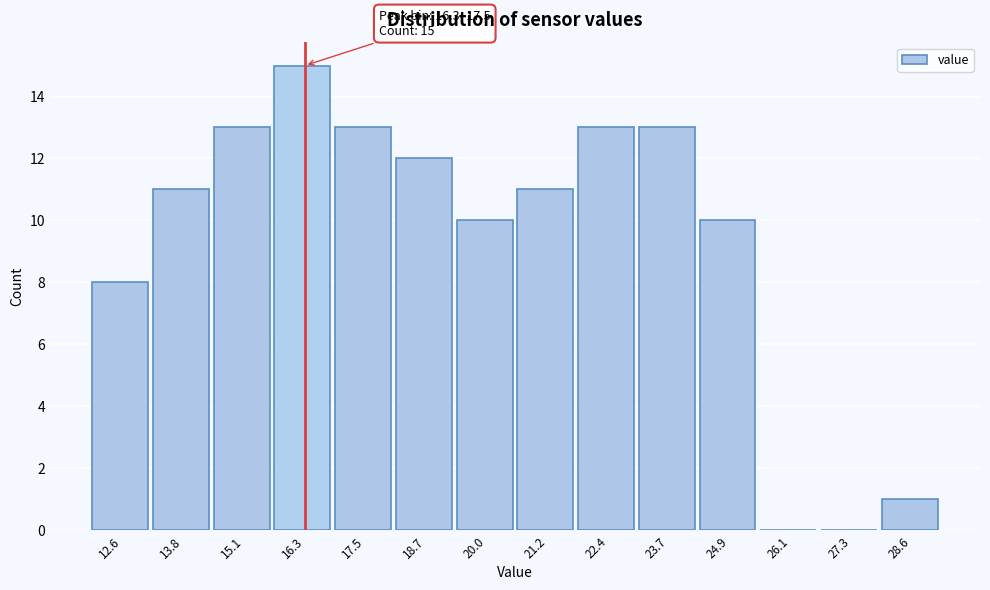

Reading left to right, list all the values displayed in this chart.

12.6=8	13.8=11	15.1=13	16.3=15	17.5=13	18.7=12	20.0=10	21.2=11	22.4=13	23.7=13	24.9=10	26.1=0	27.3=0	28.6=1